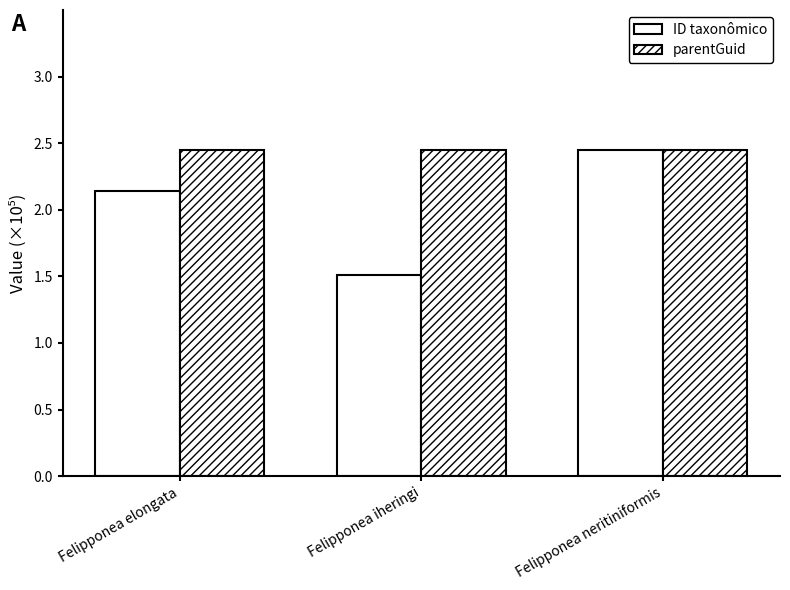

Which has a higher value, Felipponea neritiniformis or Felipponea iheringi?

Felipponea neritiniformis